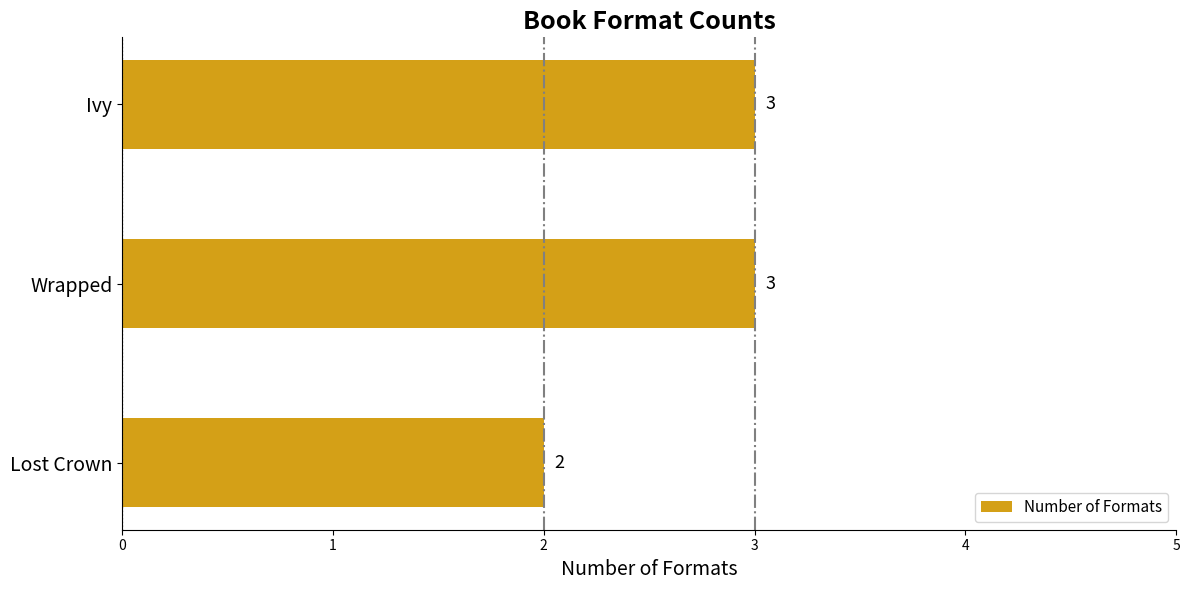

Is it true that the value at Wrapped is 3?

True